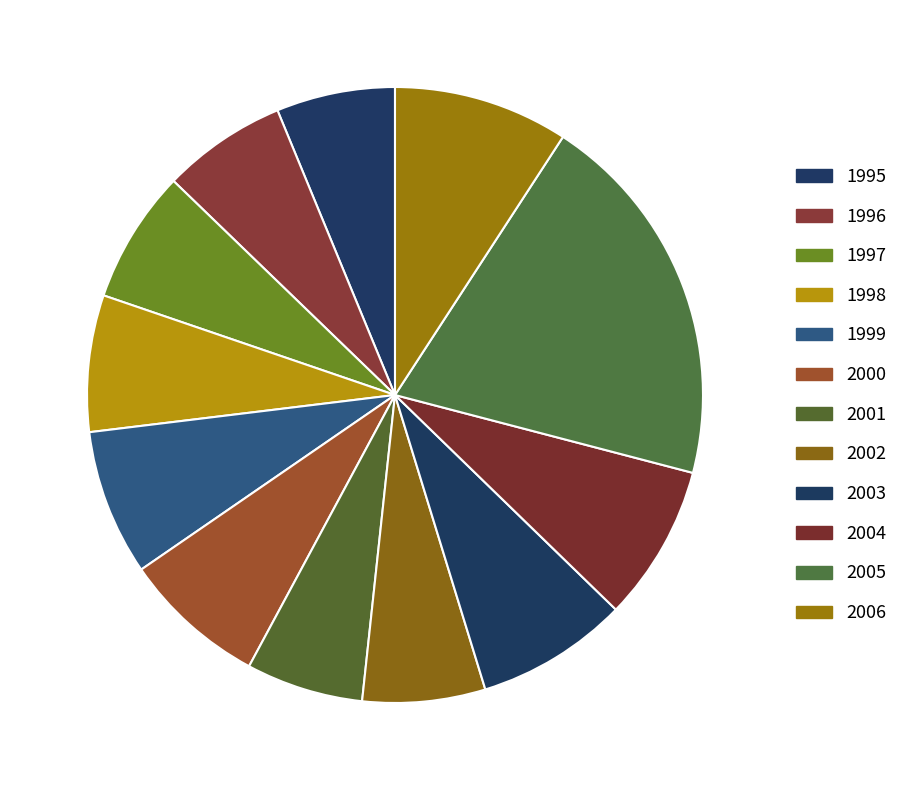

How many slices are in this pie chart?

12